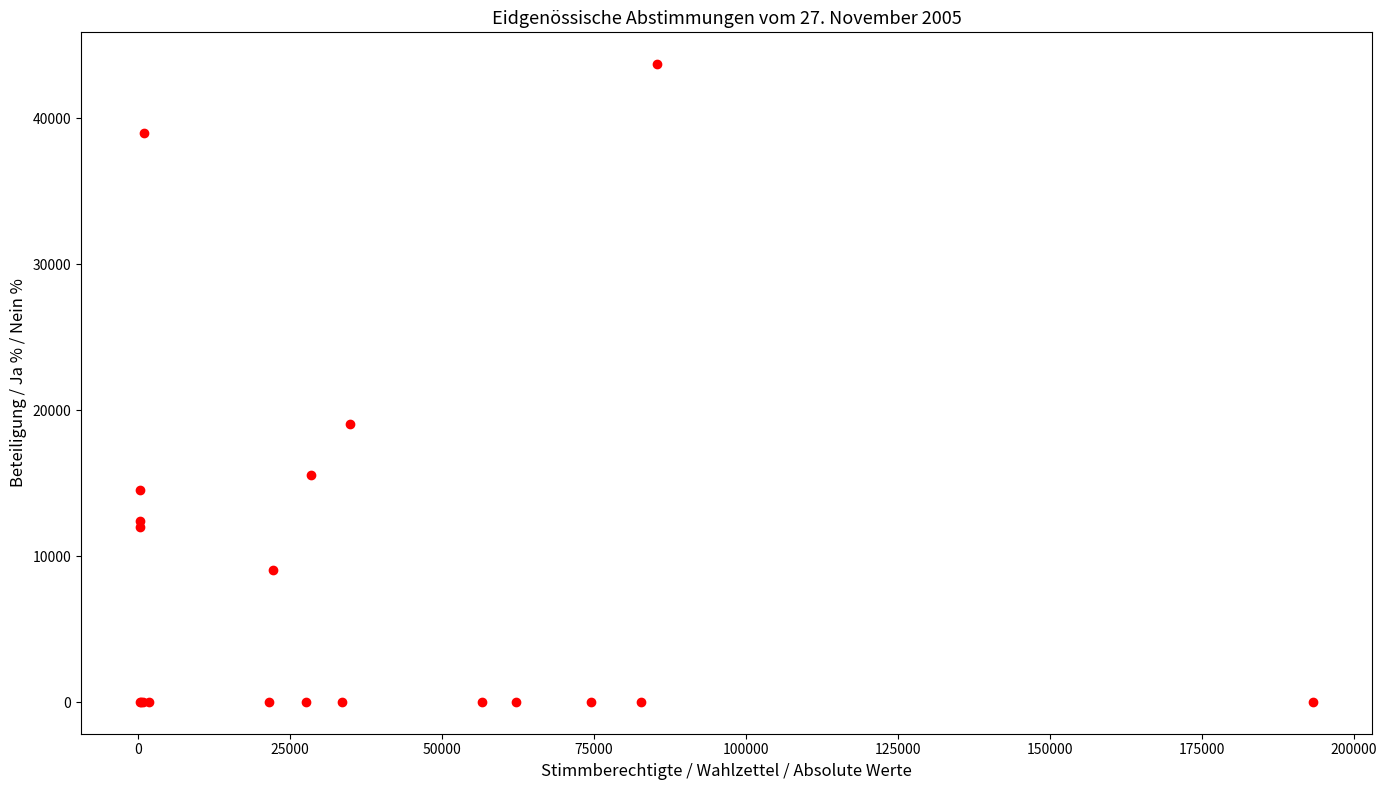

What Y value in the scatter plot is closest to 21861?

19074.0